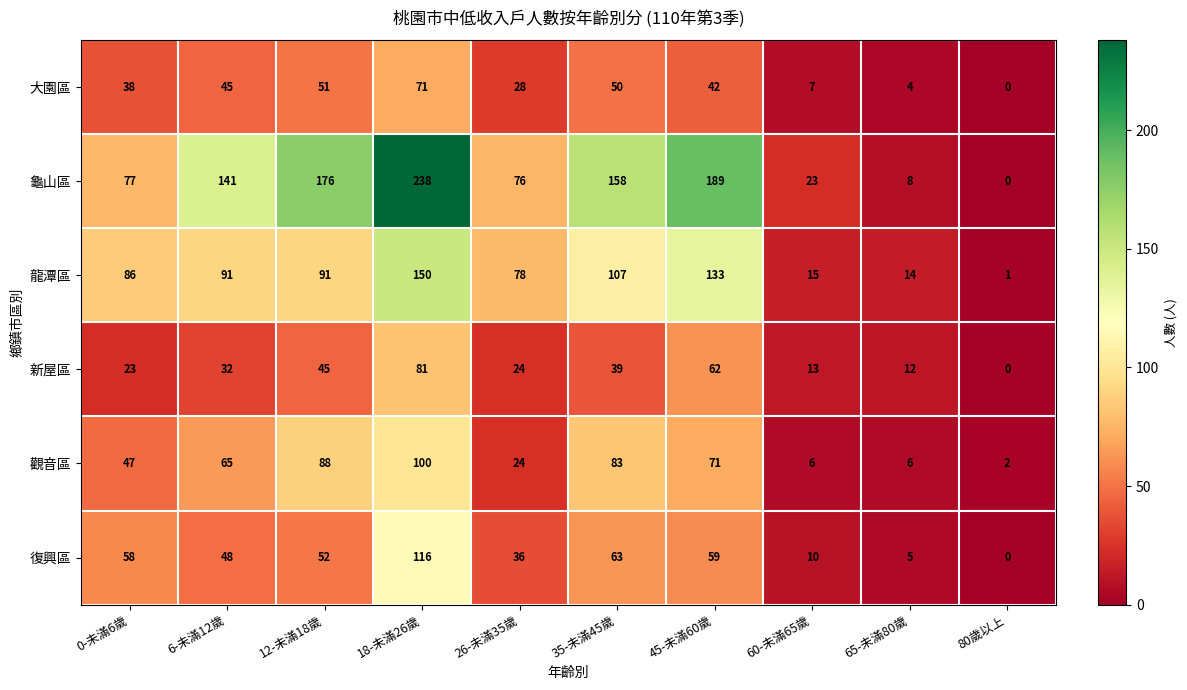

The value of 龜山區 at 26-未滿35歲 is 107. True or false?

False